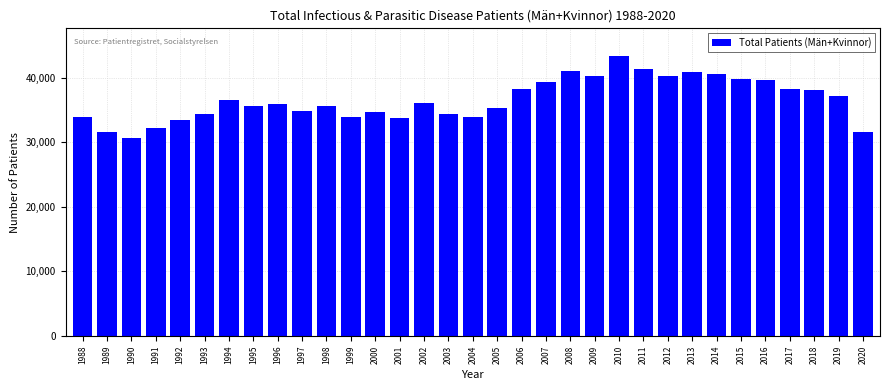

What is the change in value from 2004 to 2020?

-2335